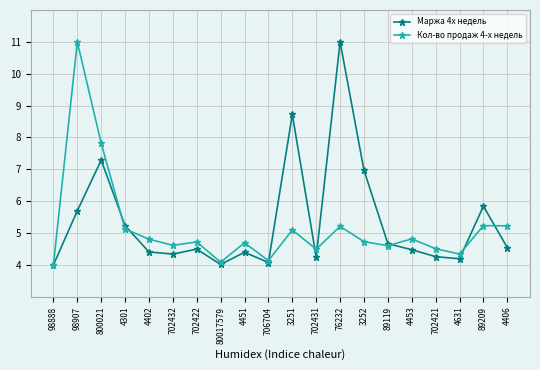

What is the label of the 11th point from the left?

3251